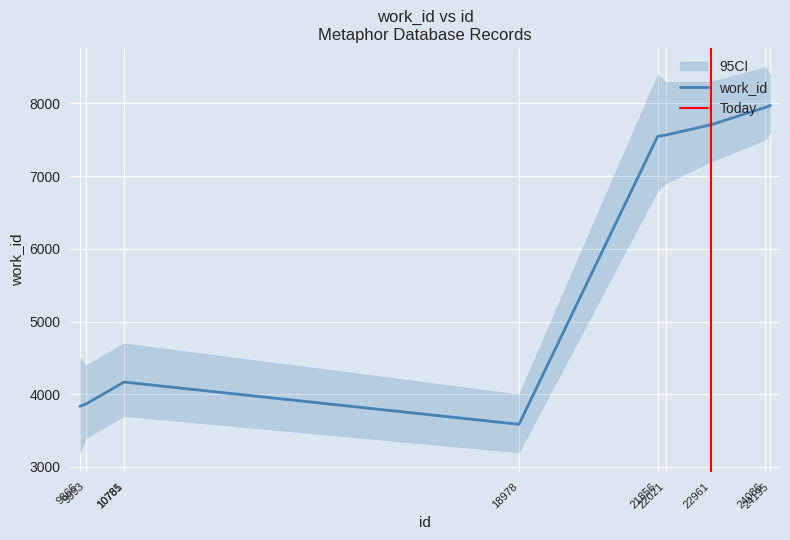

What is the difference between the maximum and minimum values?

4386